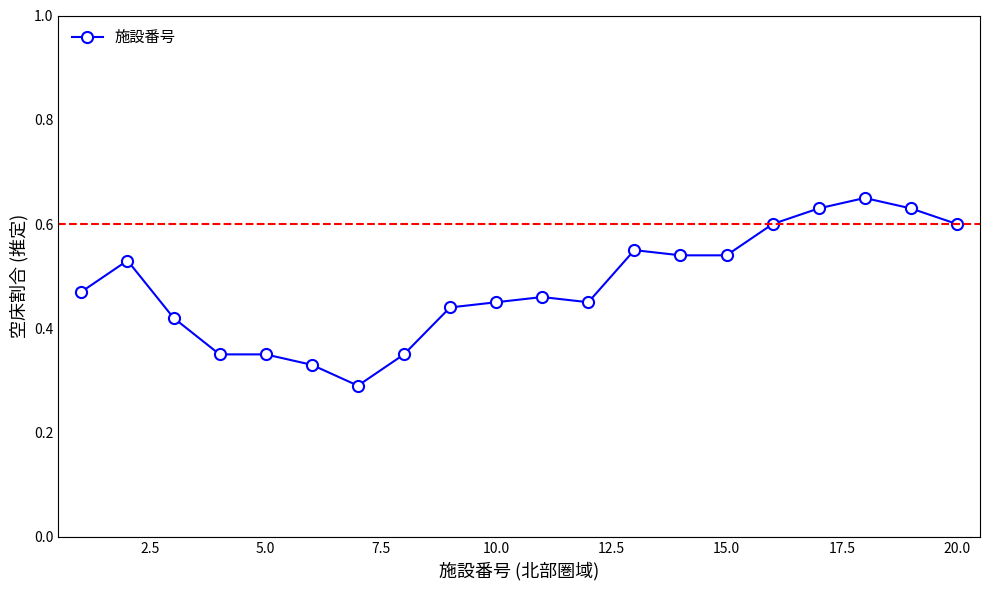

How many data points does each series have?

20